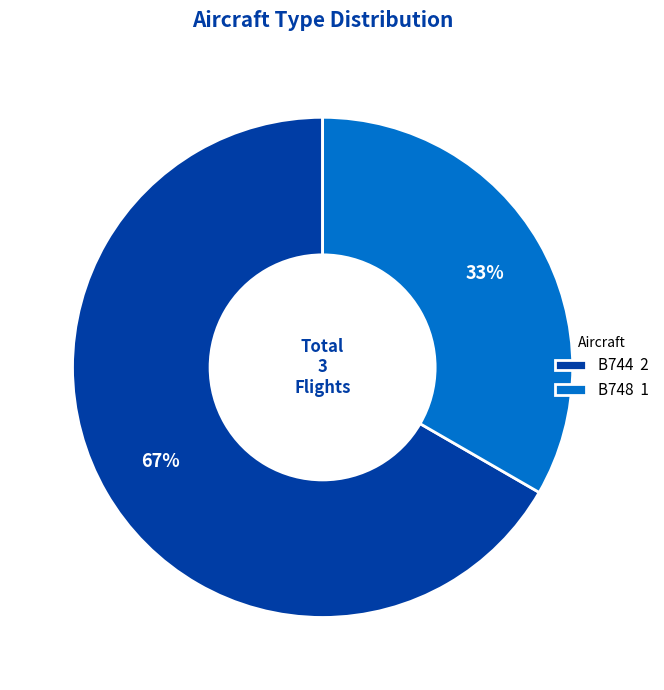

Rank the categories by value from highest to lowest.

B744, B748